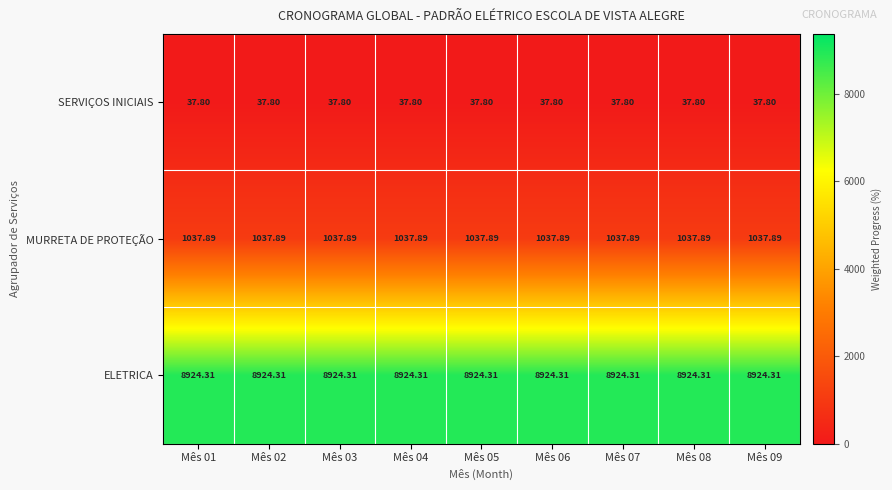

Is the value of ELETRICA at Mês 02 greater than the value of MURRETA DE PROTEÇÃO at Mês 03?

Yes